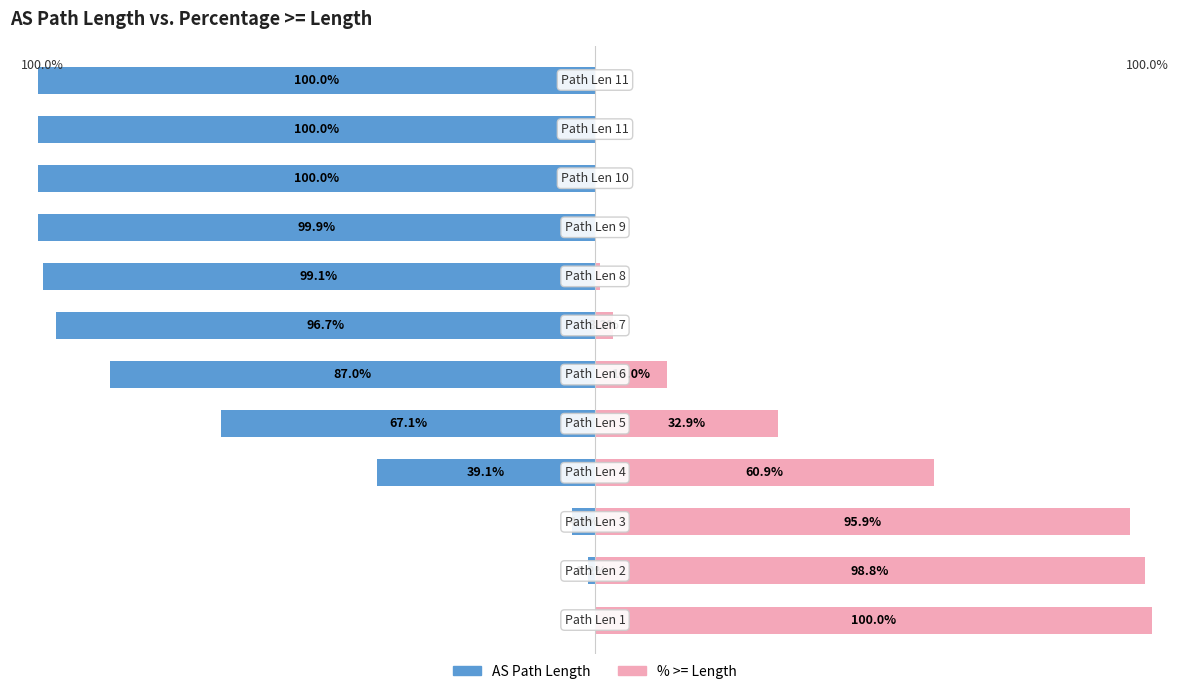

What is the value of the % >= Length bar at the 9th from the left?

0.1